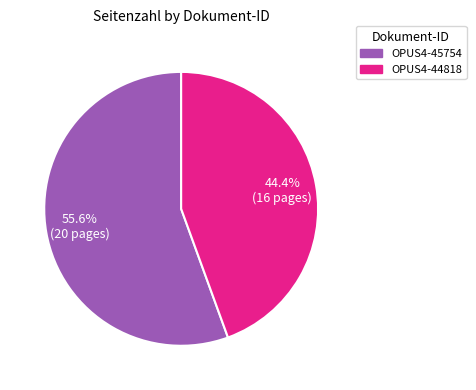

Count the number of slices in the pie.

2